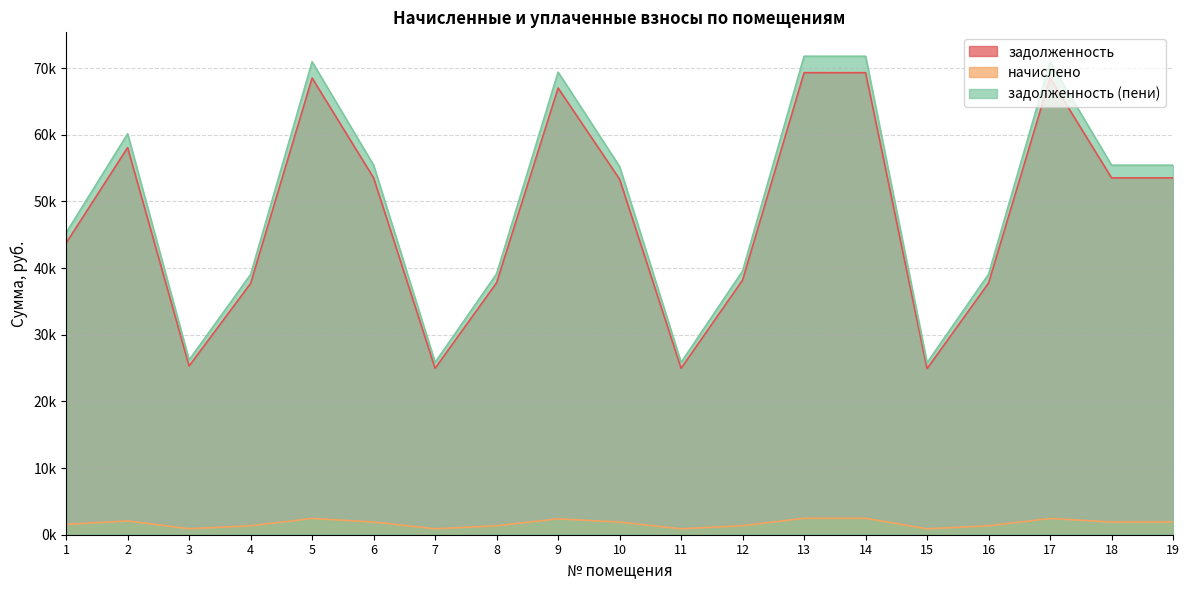

Between 10 and 13, which is larger?

13